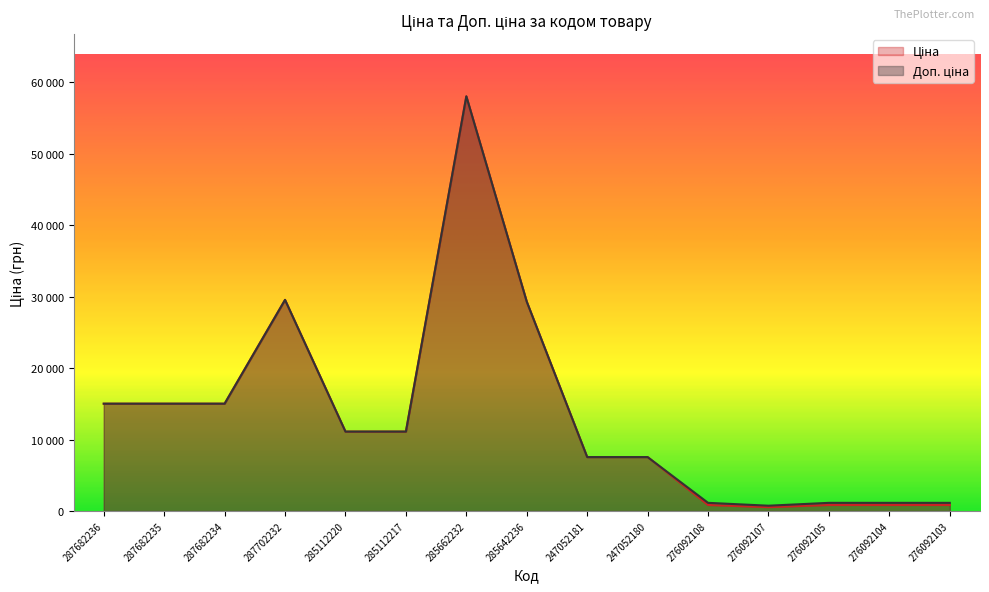

Does the chart display data point markers on the line(s)?

No